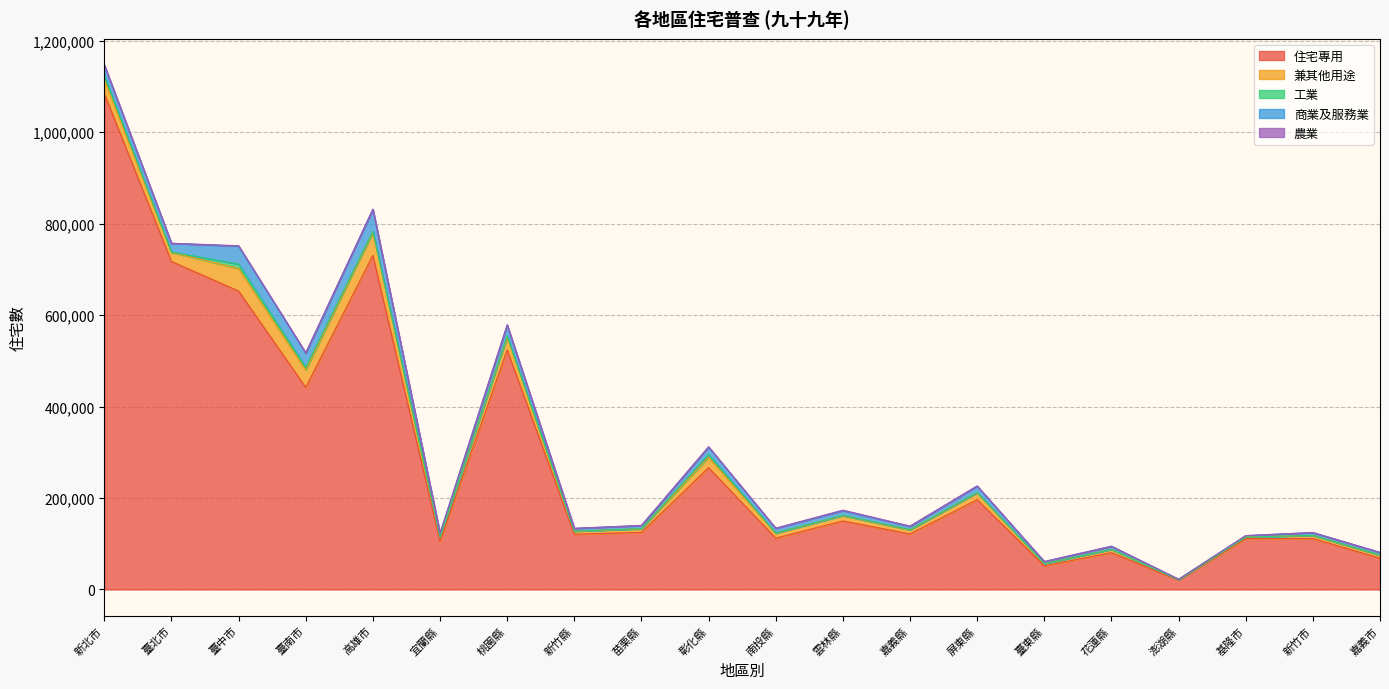

True or false: 農業 and 住宅專用 intersect in this chart.

False